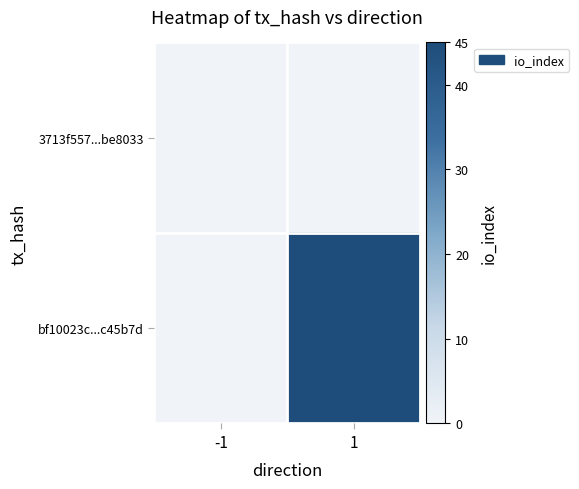

What is the maximum value shown in the chart?

45